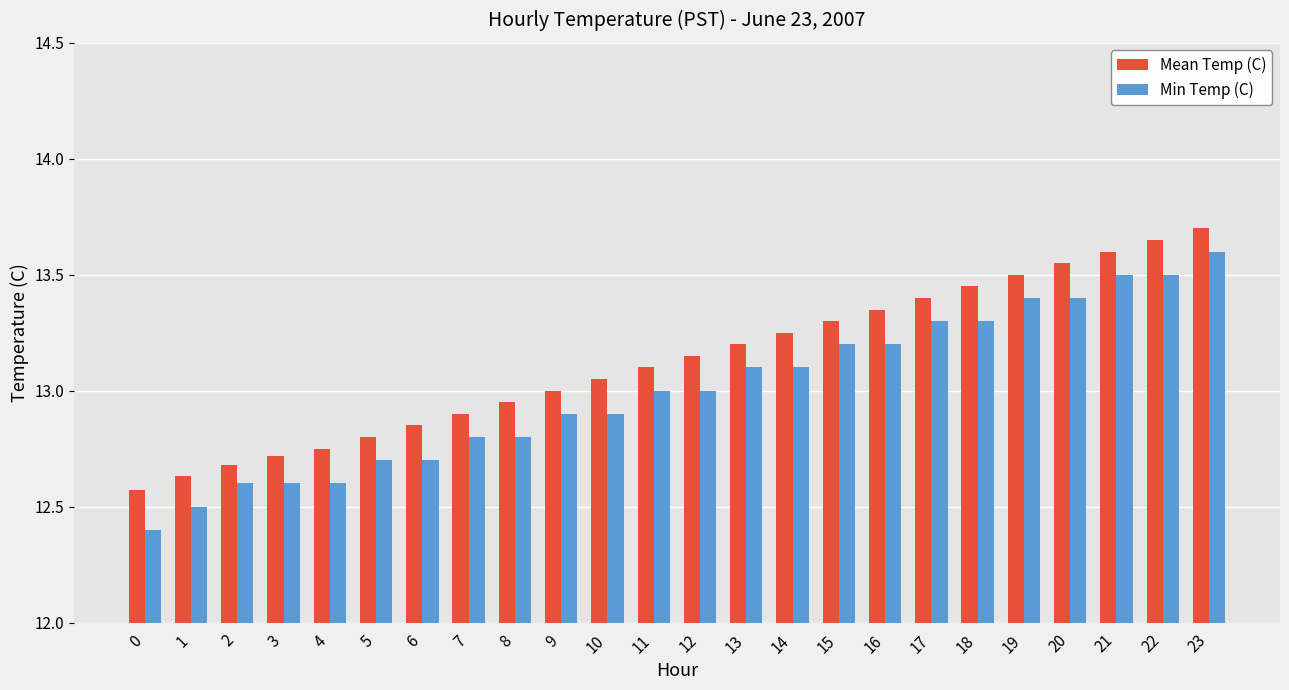

Which category has the highest value in the Min Temp (C) series?

23